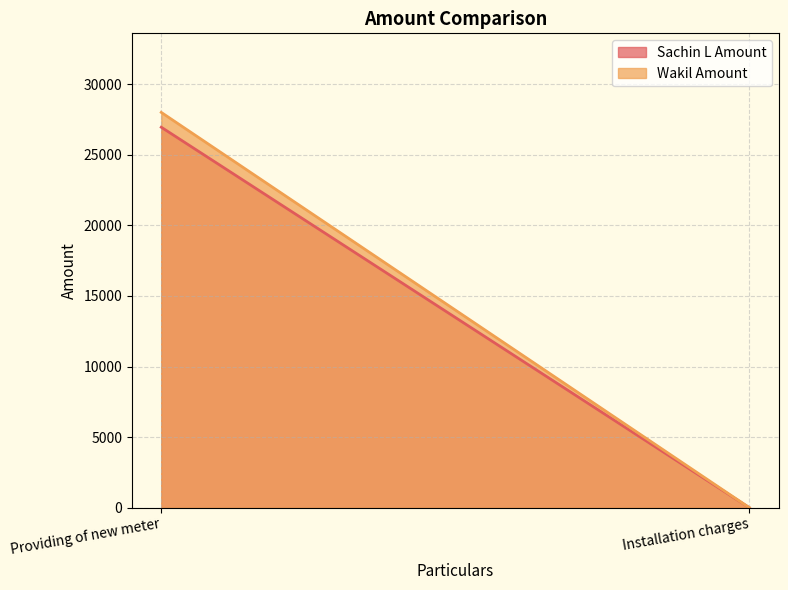

List the series in order of their peak value, highest first.

Wakil Amount, Sachin L Amount